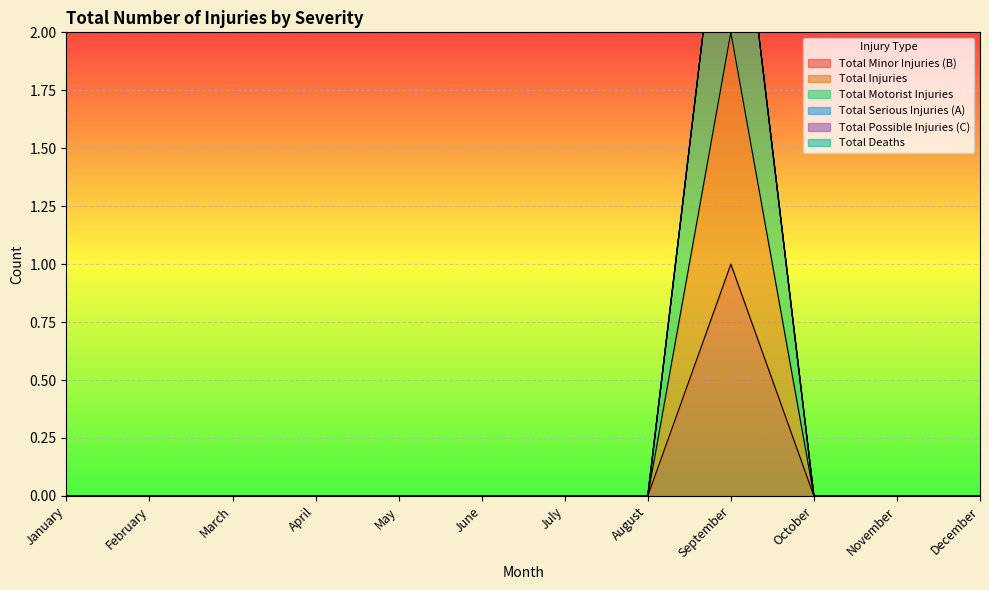

Between May and November, which series saw the biggest shift?

Total Minor Injuries (B)